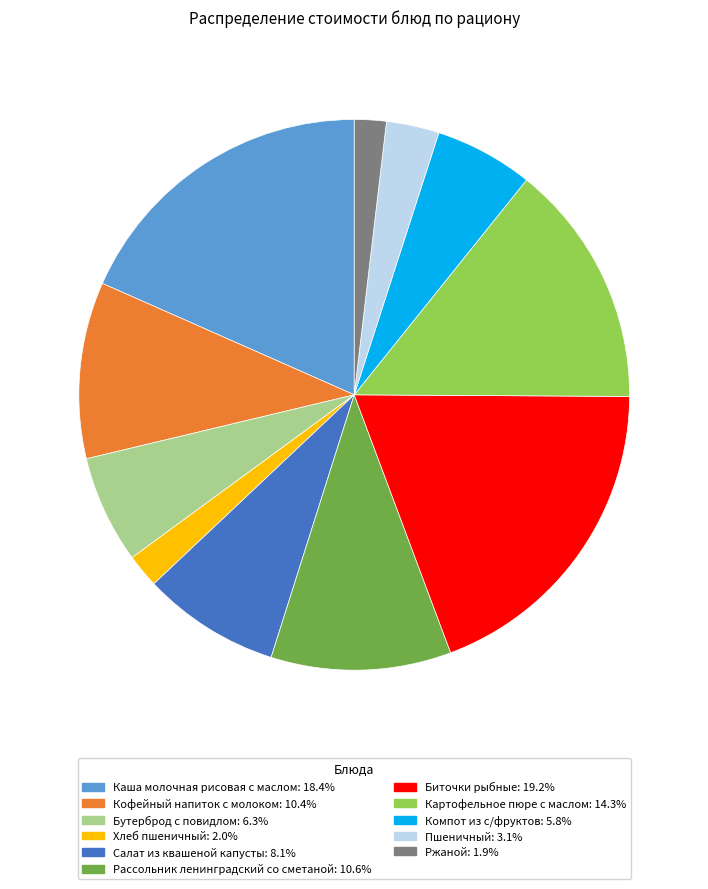

Do Пшеничный and Картофельное пюре с маслом together represent more than half of the pie?

No